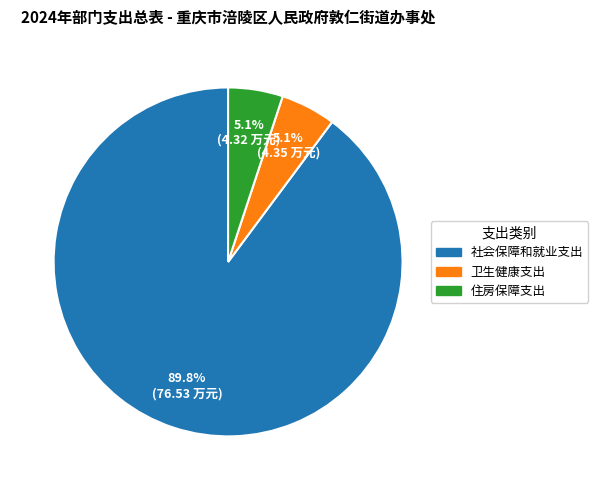

Combined, what portion of the pie is 社会保障和就业支出 and 卫生健康支出?

94.9%